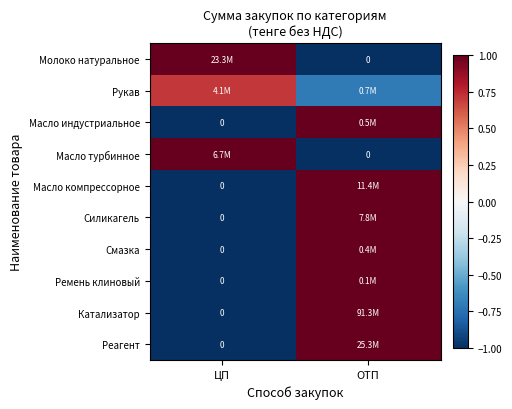

How many values in the Силикагель series are below 1?

1